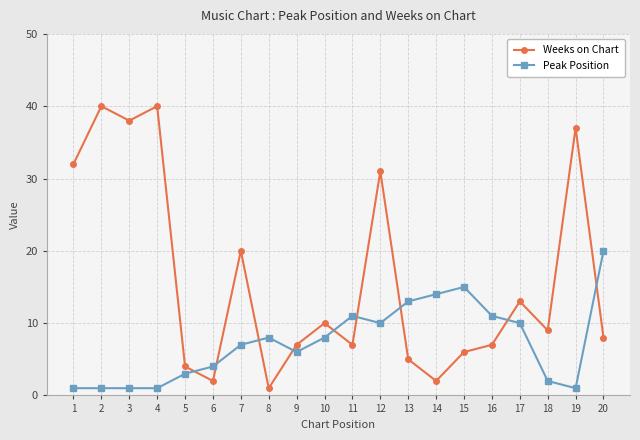

How many data points does each series have?

20